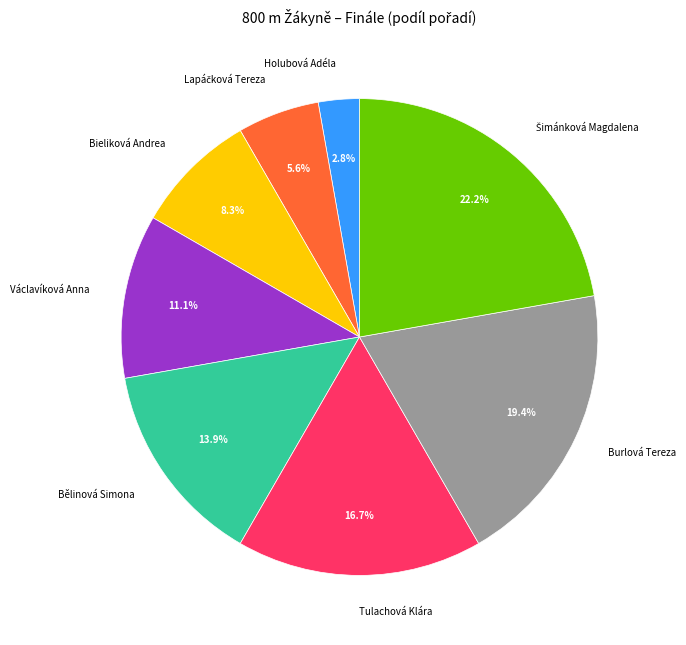

Is Tulachová Klára the majority of the pie?

No